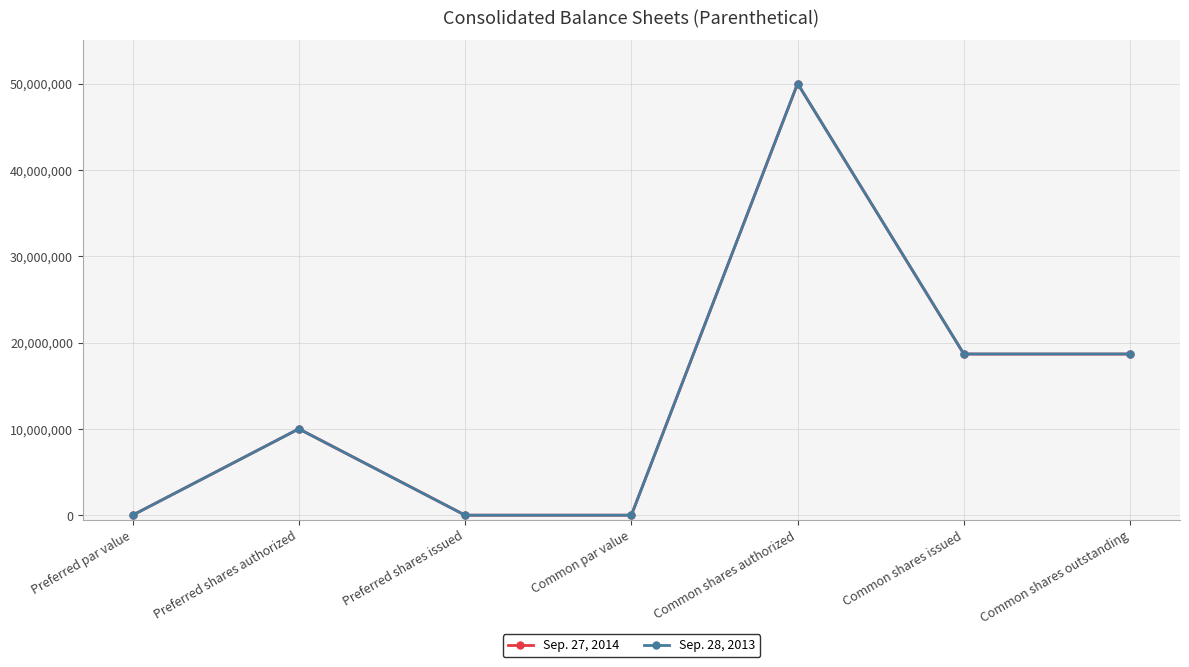

At how many categories does at least one series exceed 741553?

4